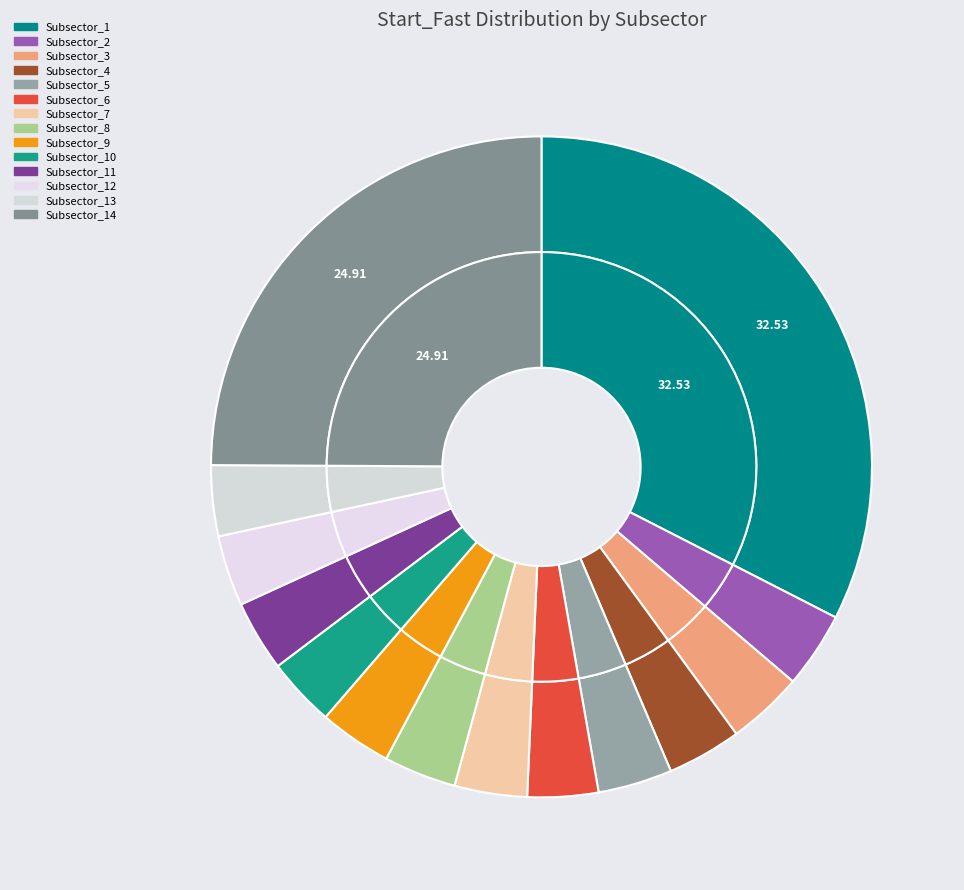

The Subsector_8 slice represents 4% of the pie. True or false?

True